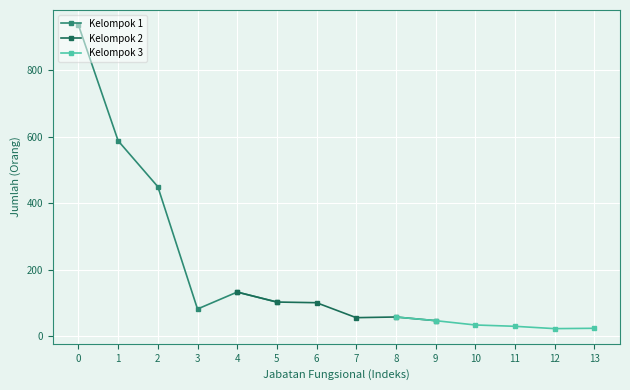

At how many categories does at least one series exceed 375?

3